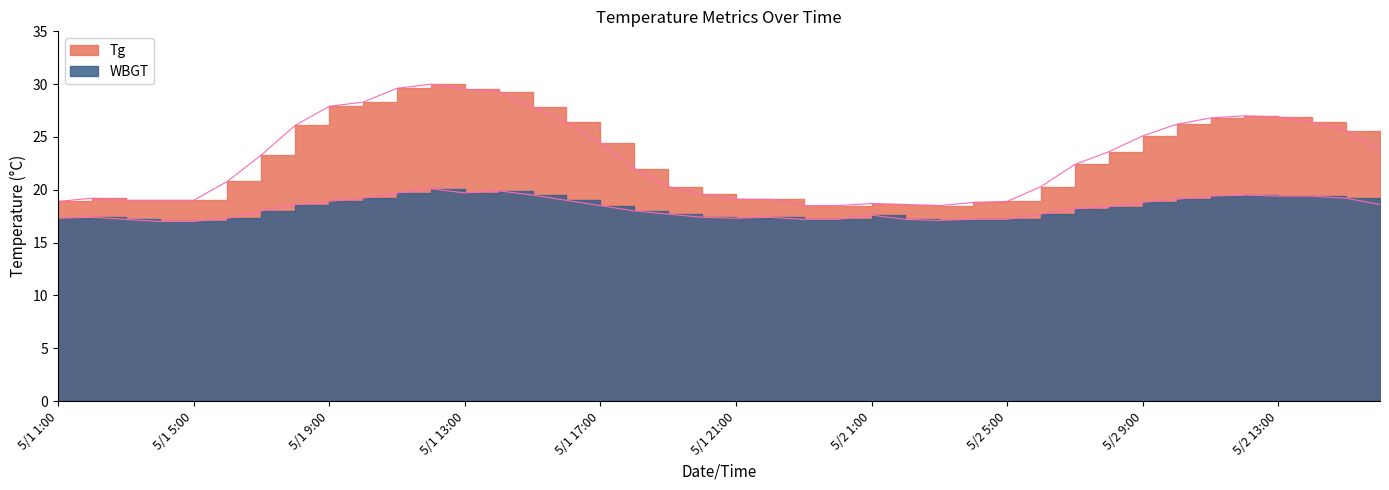

What is the difference between the highest and lowest values at 5/1 3:00?

1.8